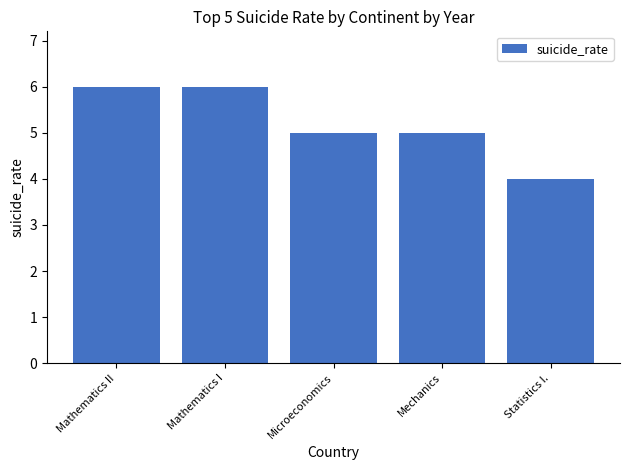

The value at Mathematics II is 9. True or false?

False